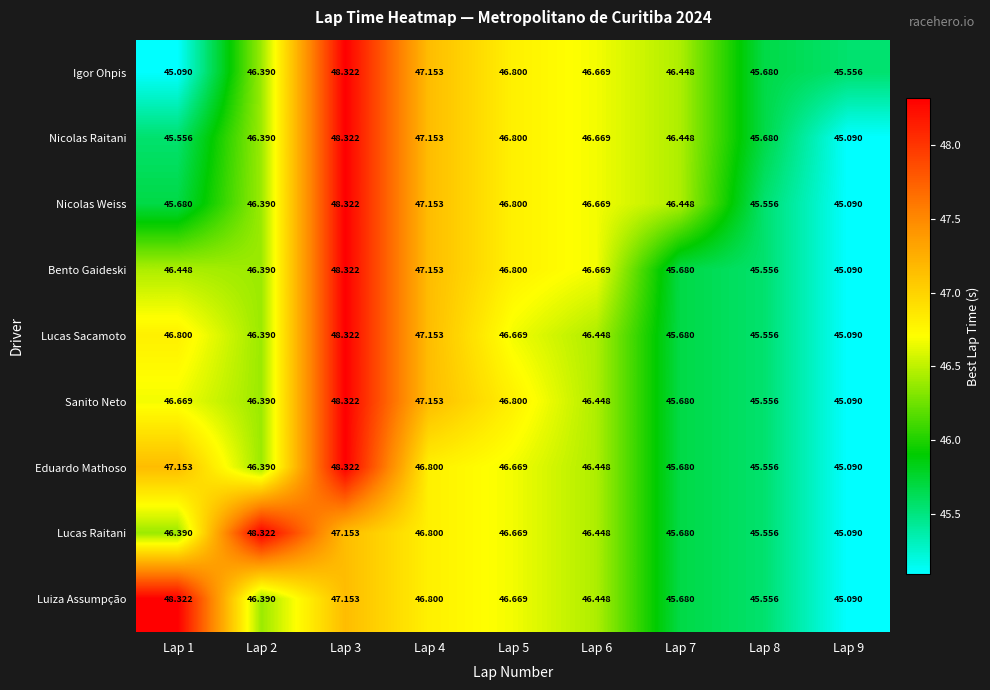

Which series changed the most between Lap 2 and Lap 5?

Lucas Raitani